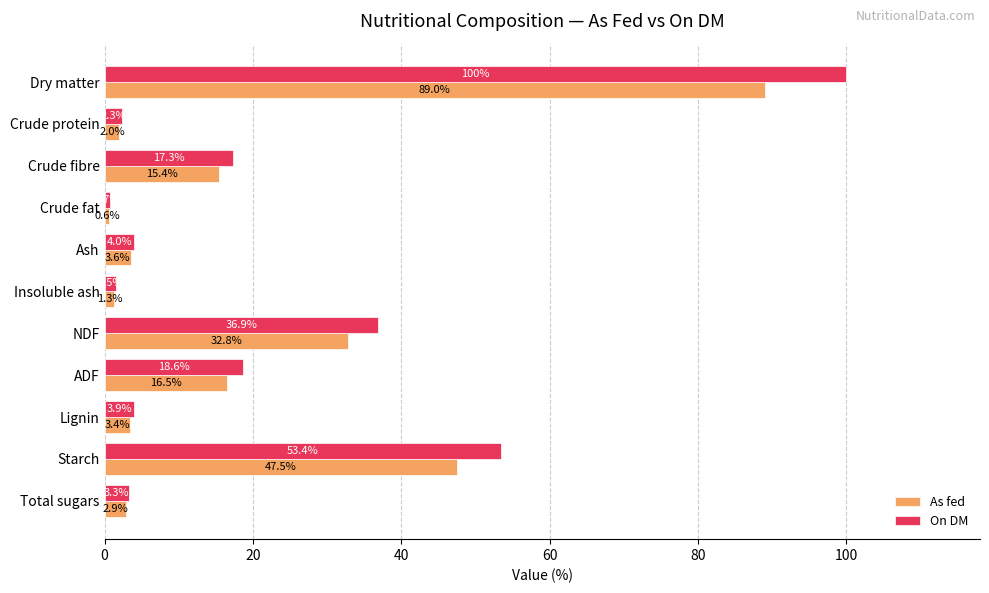

What are all the series names shown in the legend?

As fed, On DM